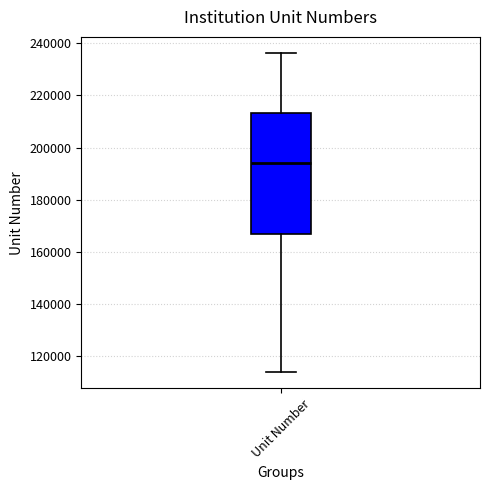

Transcribe this box plot: give where the median line is, the range the box spans, and where the two whiskers end, as read against the y-axis. The values are not printed on the chart, so give them approximately, as read against the axis.

median 194000, box 166000 to 214000, whiskers 114000 to 236000